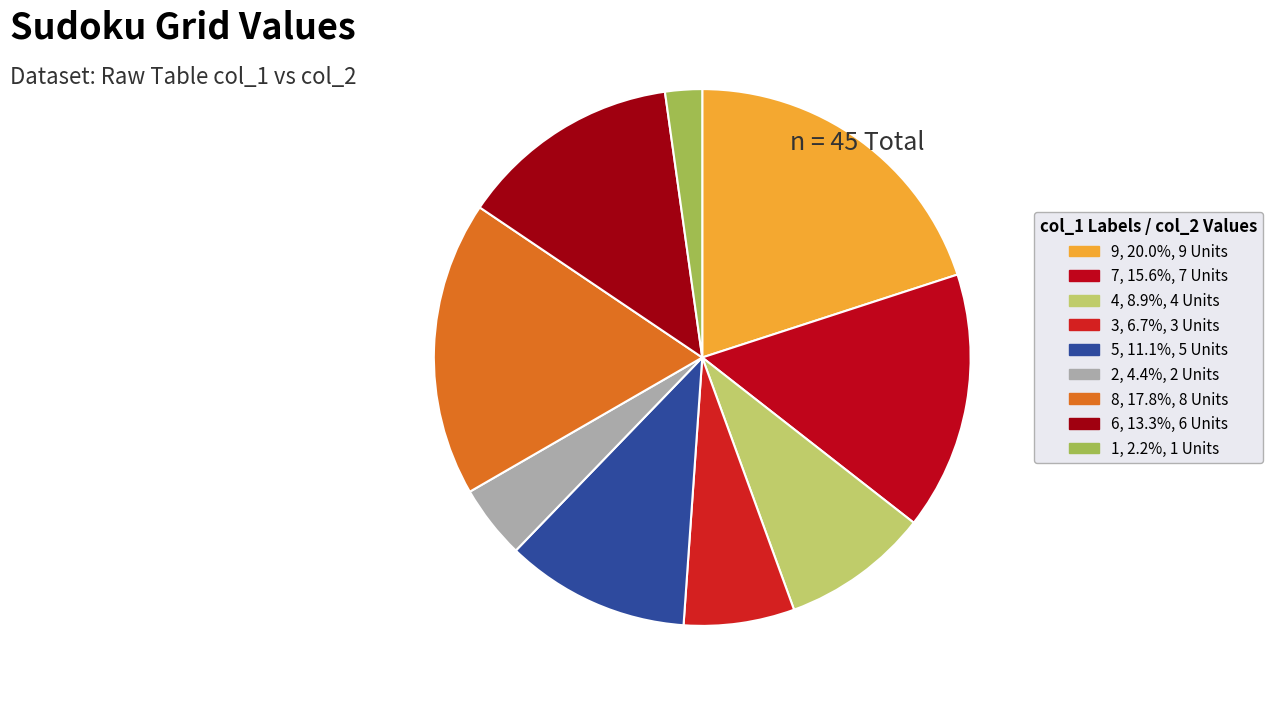

Rank the categories by value from lowest to highest.

1, 2, 3, 4, 5, 6, 7, 8, 9